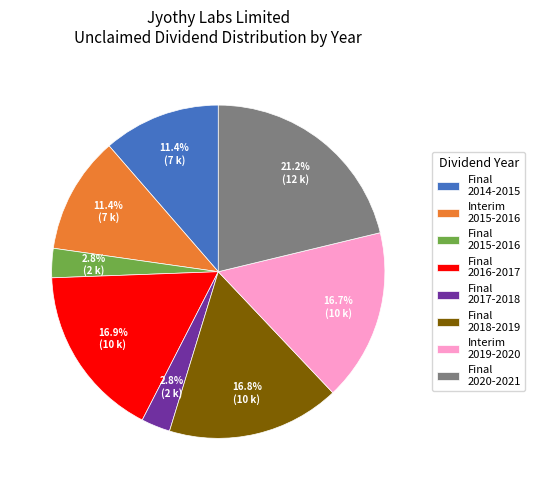

What is the total percentage of Final 2015-2016 and Final 2017-2018?

5.6%